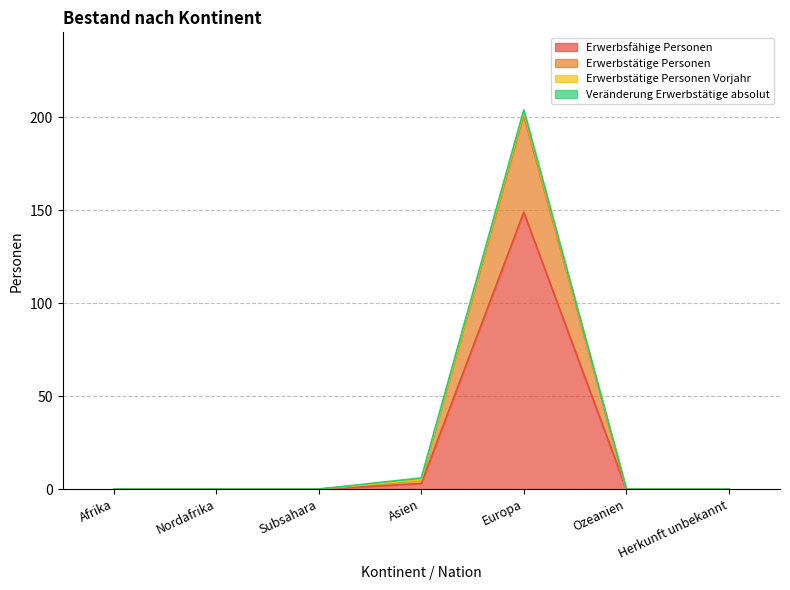

At which category is the sum across all series the highest?

Europa